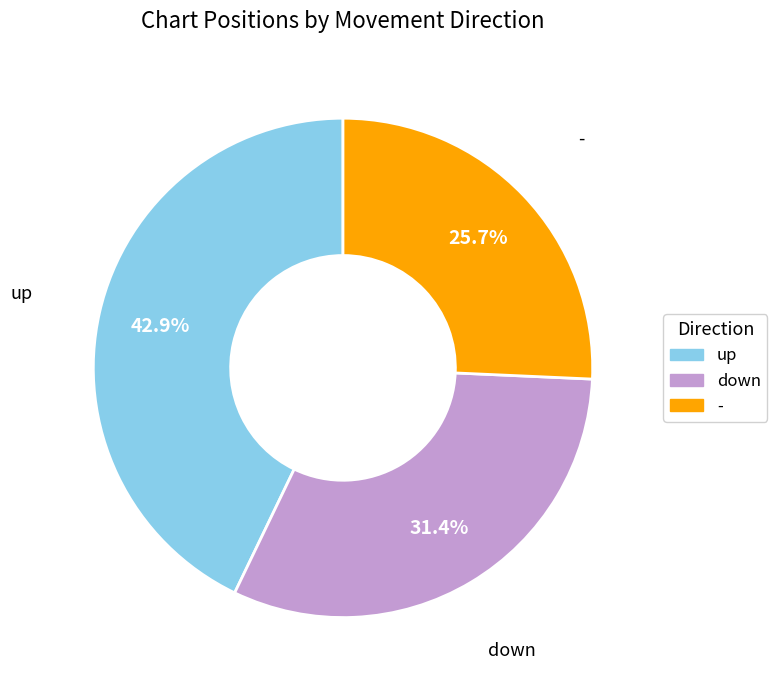

Is - the majority of the pie?

No